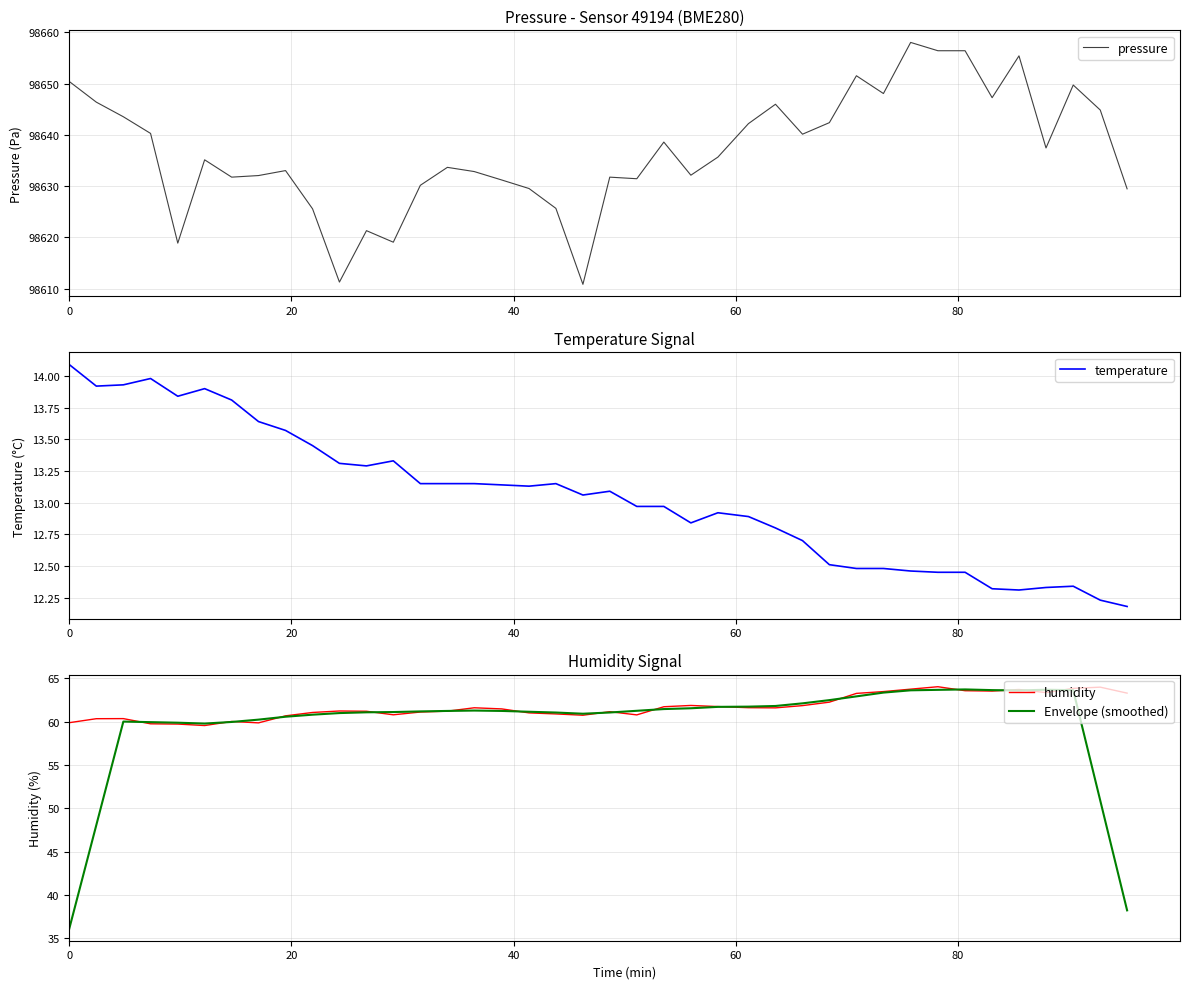

True or false: Envelope (smoothed) has more than 2 interior local peaks.

True